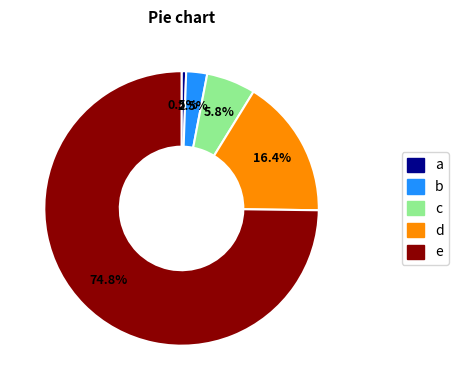

Does any single category account for the majority?

Yes